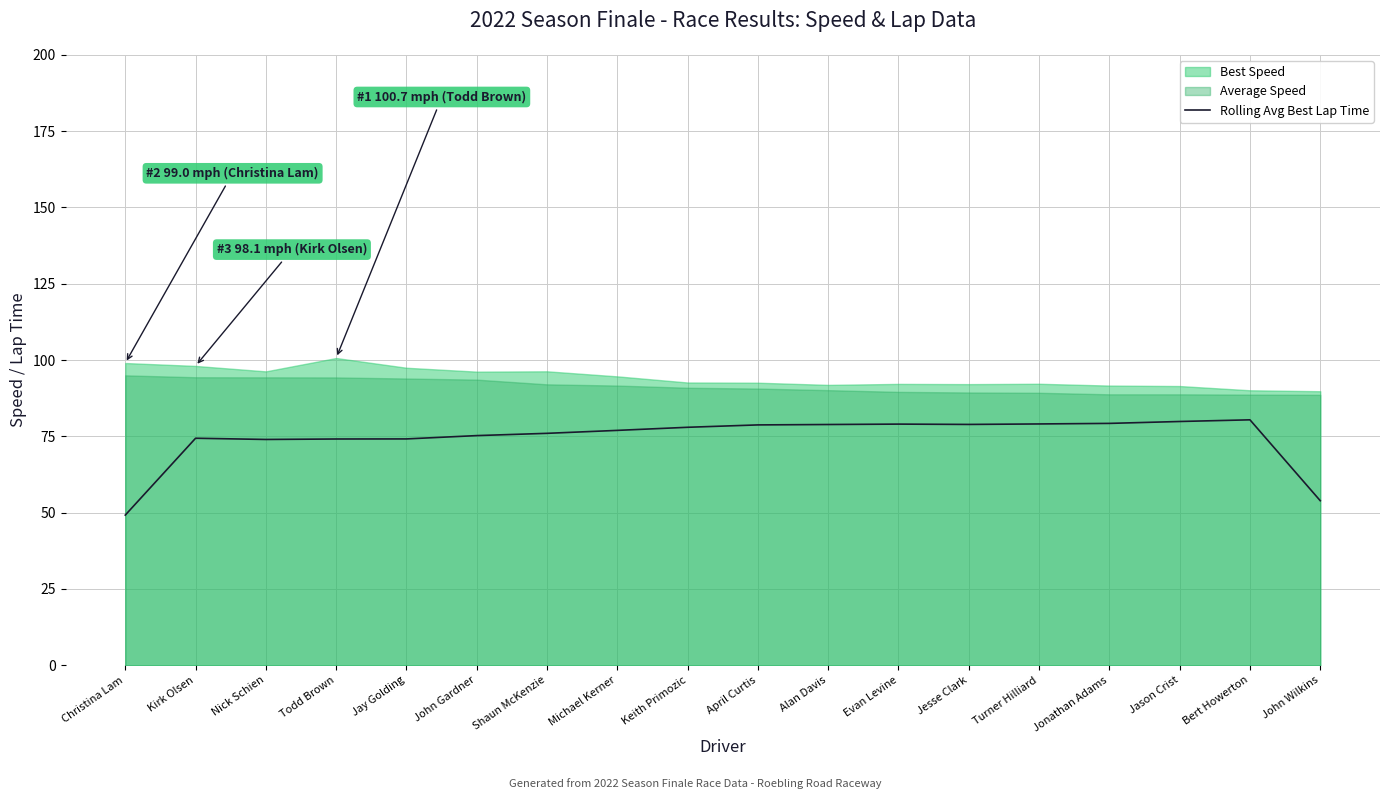

What is the maximum value for Rolling Avg Best Lap Time?

80.4